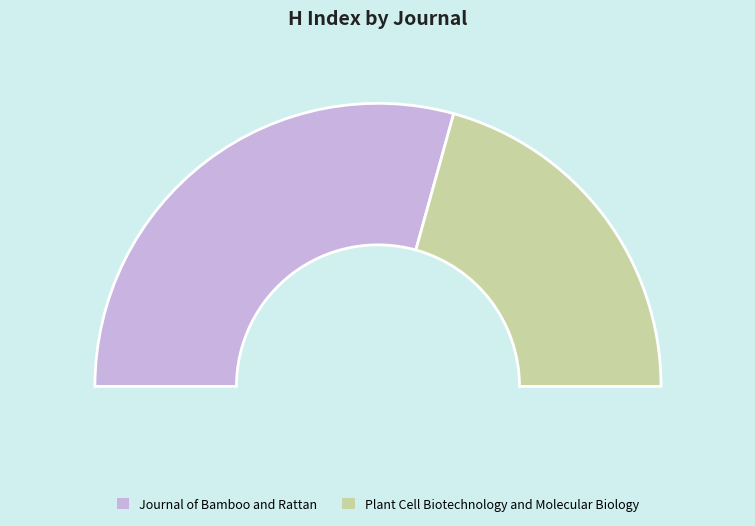

Is it true that Journal of Bamboo and Rattan is 59% of the pie?

True